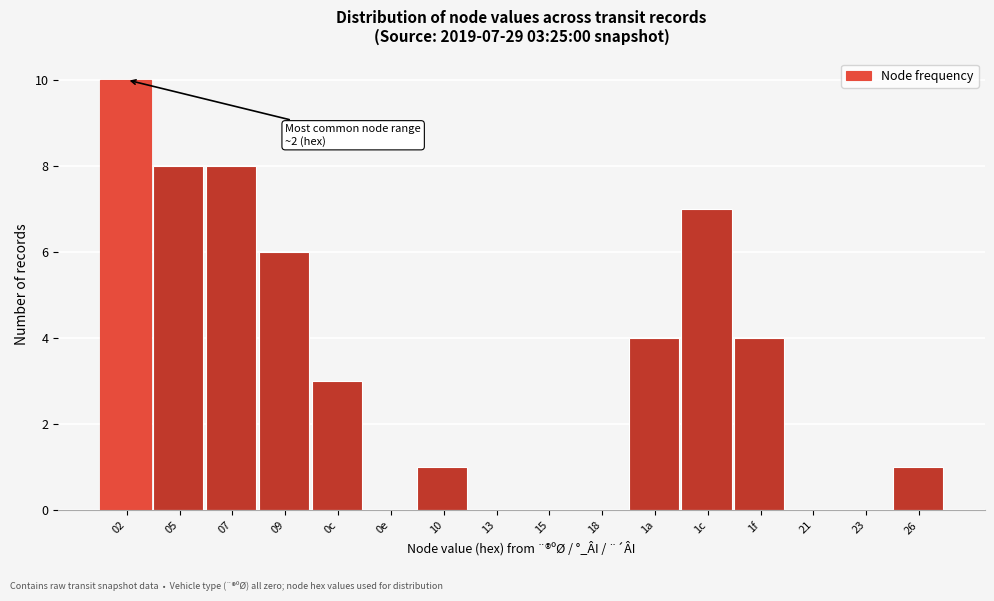

Reading left to right, list all the values displayed in this chart.

02=10	05=8	07=8	09=6	0c=3	0e=0	10=1	13=0	15=0	18=0	1a=4	1c=7	1f=4	21=0	23=0	26=1